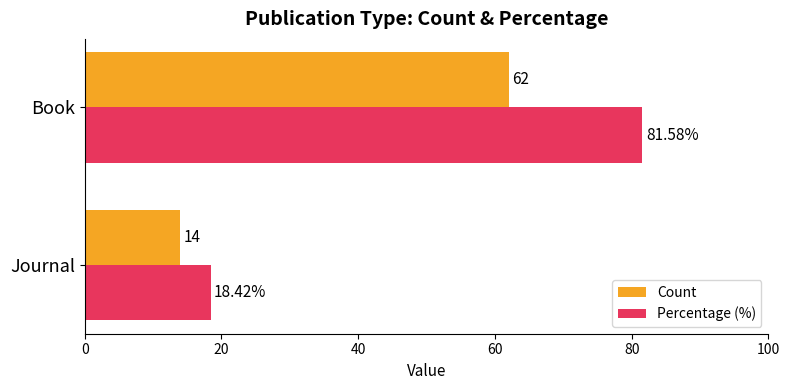

Rank the categories by Count value from highest to lowest.

Book, Journal